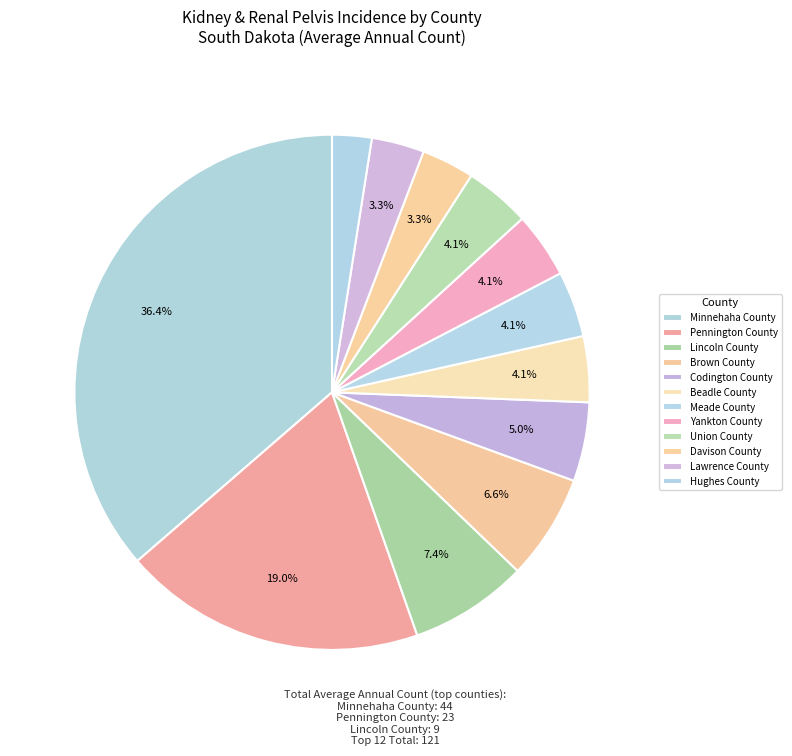

True or false: Meade County accounts for 4% of the total.

True